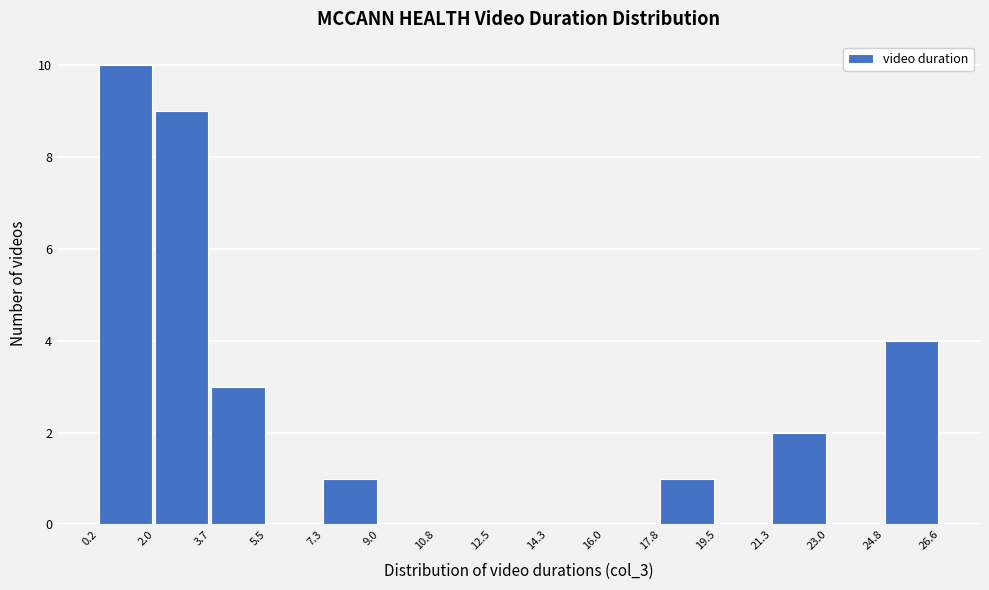

What is the height of the bar covering 21.3 to 23.0 on the x-axis? The values are not printed on the chart, so give them approximately, as read against the axis.

2